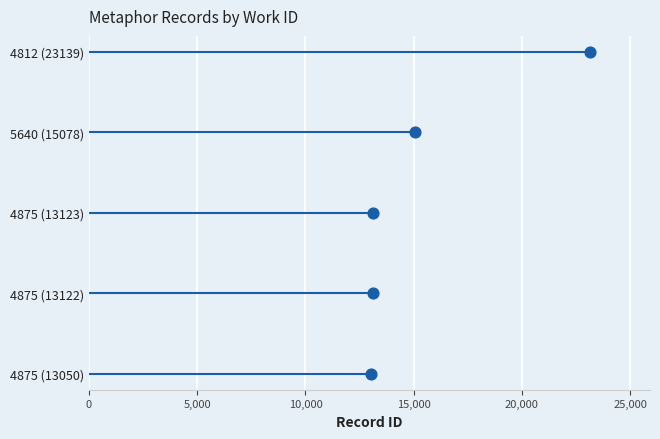

Approximately how many times larger is the value at 10,000 compared to 15,000?

0.7